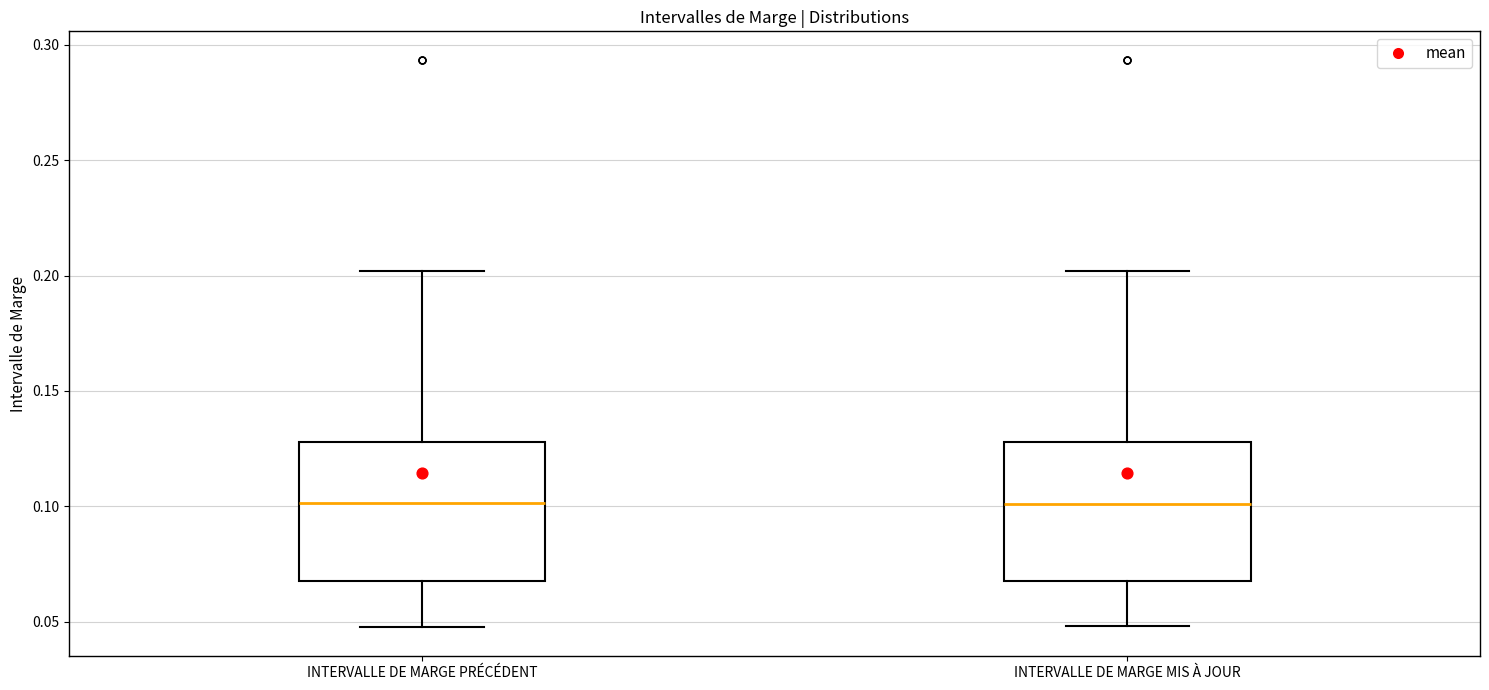

Reading left to right, read every box against the y-axis: the position of its median line, the range the box covers, and the ends of its whiskers. The values are not printed on the chart, so give them approximately, as read against the axis.

INTERVALLE DE MARGE PRÉCÉDENT: median 0.10, box 0.07 to 0.13, whiskers 0.05 to 0.20
INTERVALLE DE MARGE MIS À JOUR: median 0.10, box 0.07 to 0.13, whiskers 0.05 to 0.20